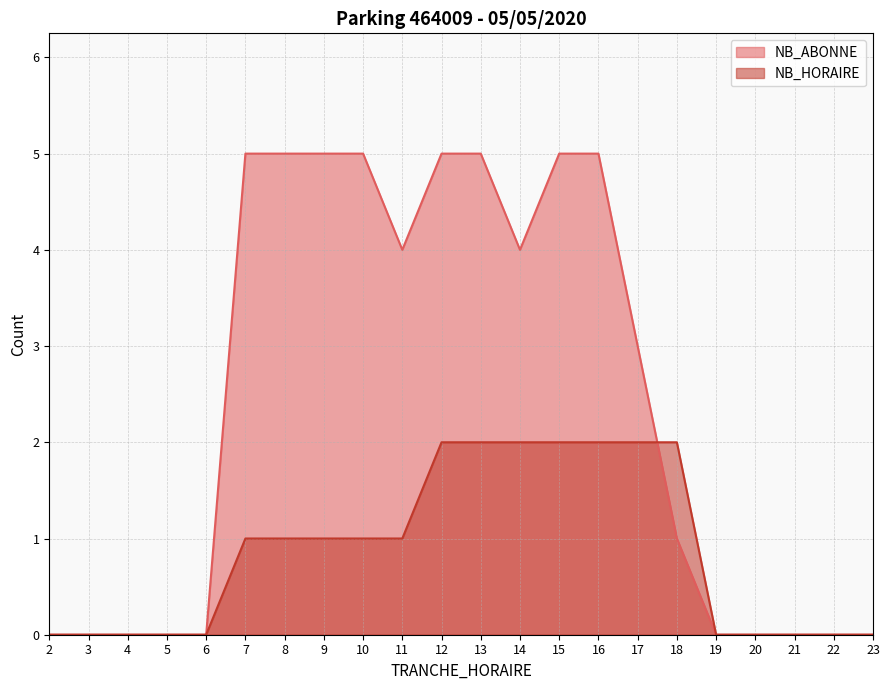

The NB_HORAIRE series shows 2 at 15. True or false?

True